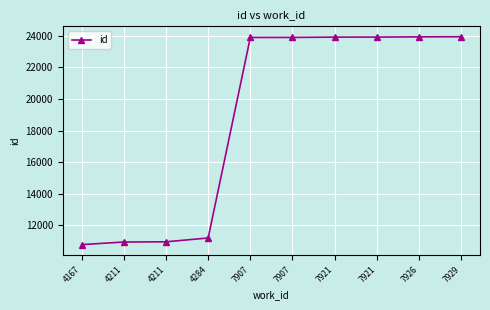

What is the maximum value shown in the chart?

23937